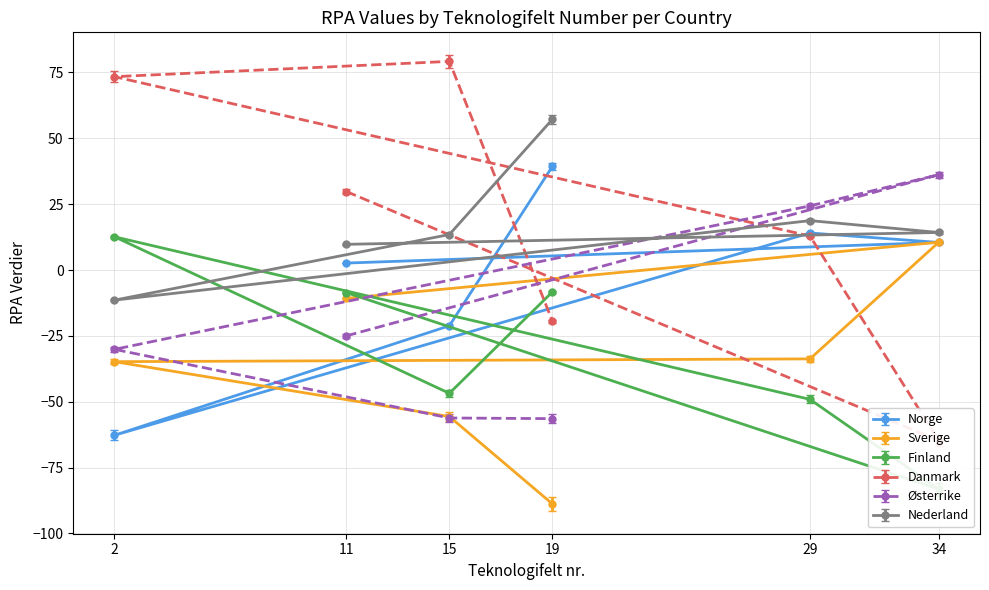

Between 15 and 11, which is larger?

11